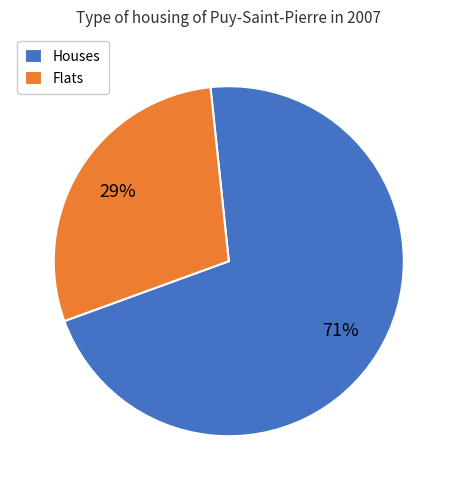

Does Flats account for over 50% of the chart?

No